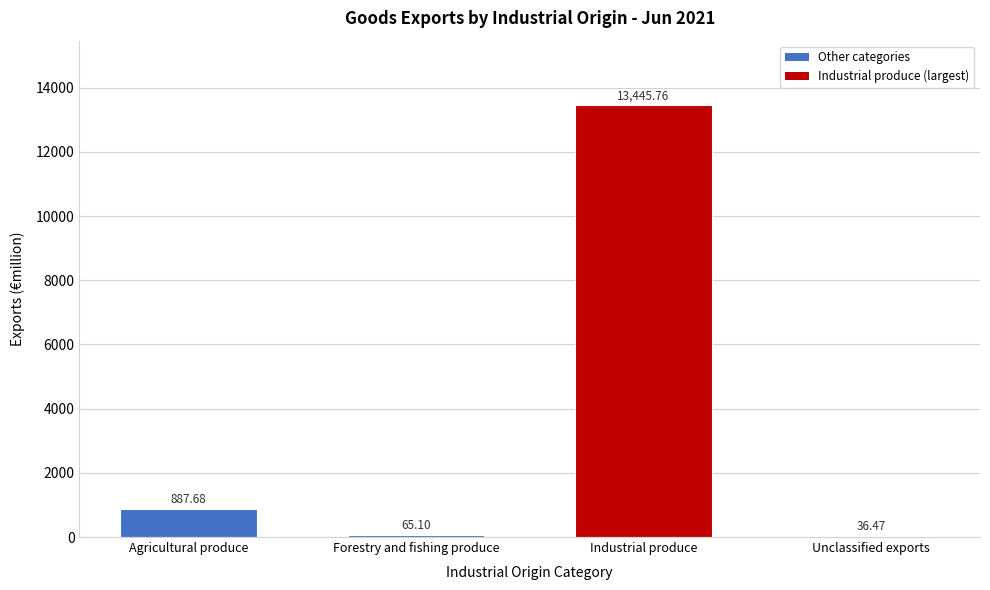

At which label does the data first exceed 887?

Agricultural produce